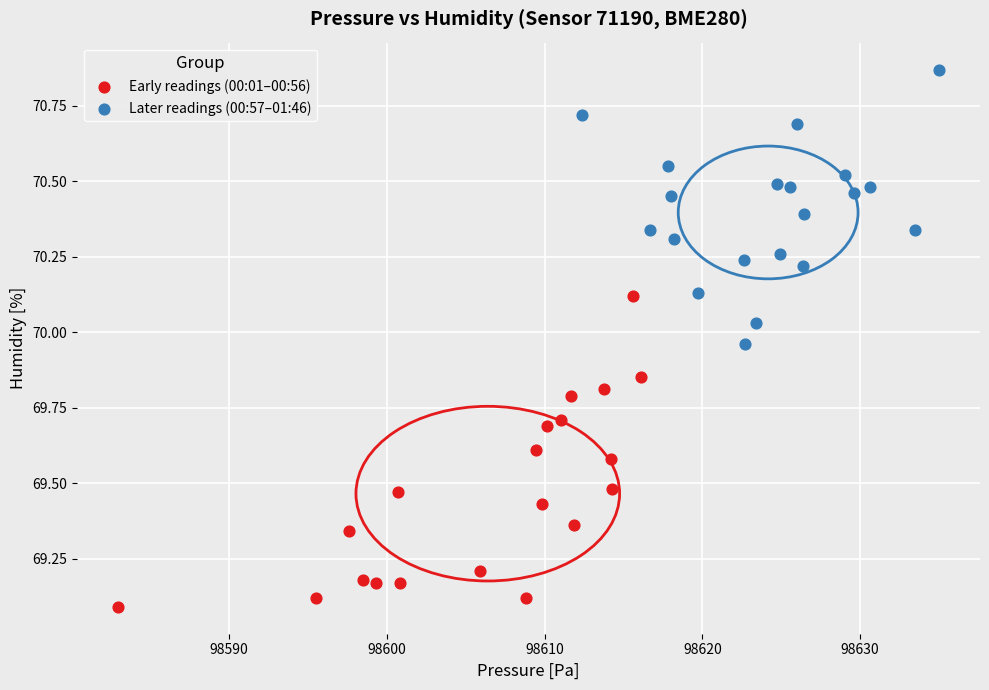

Which series reaches the maximum Y coordinate?

Later readings (00:57–01:46)